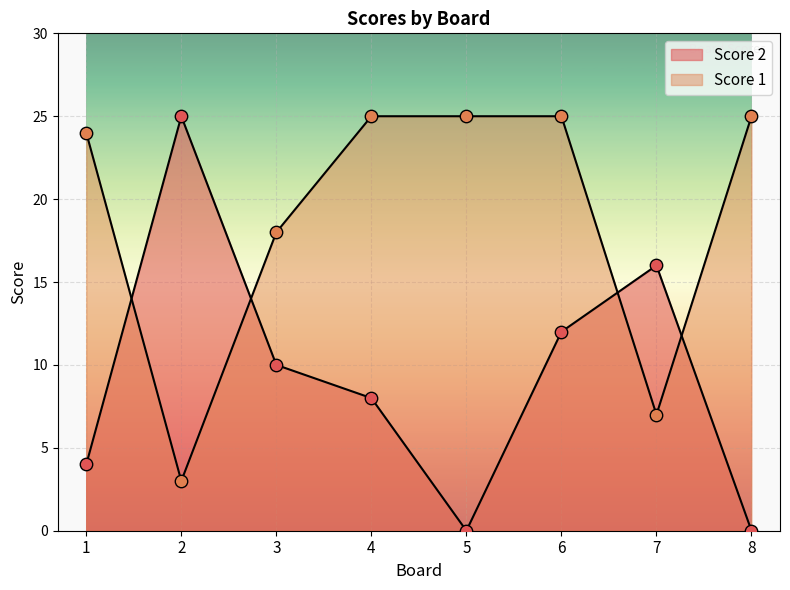

What is the total value across all series at 6?

37